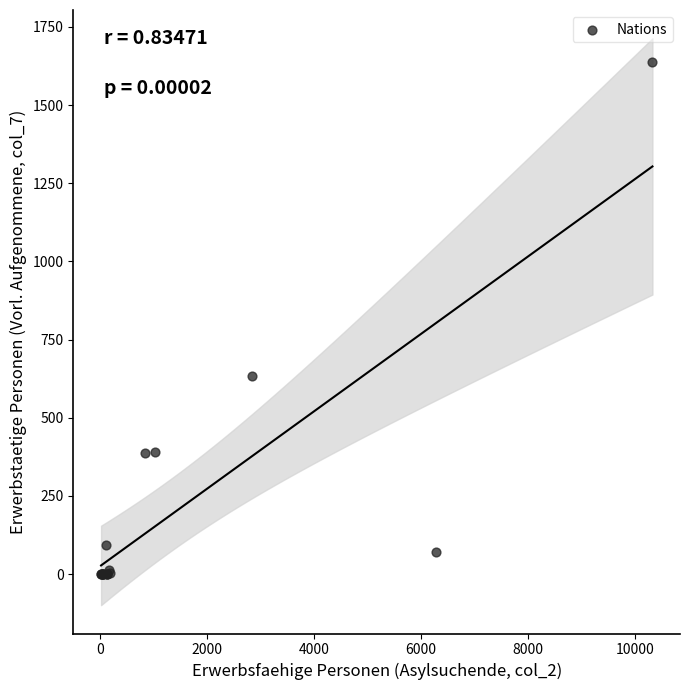

What Y value in the scatter plot is closest to 818?

635